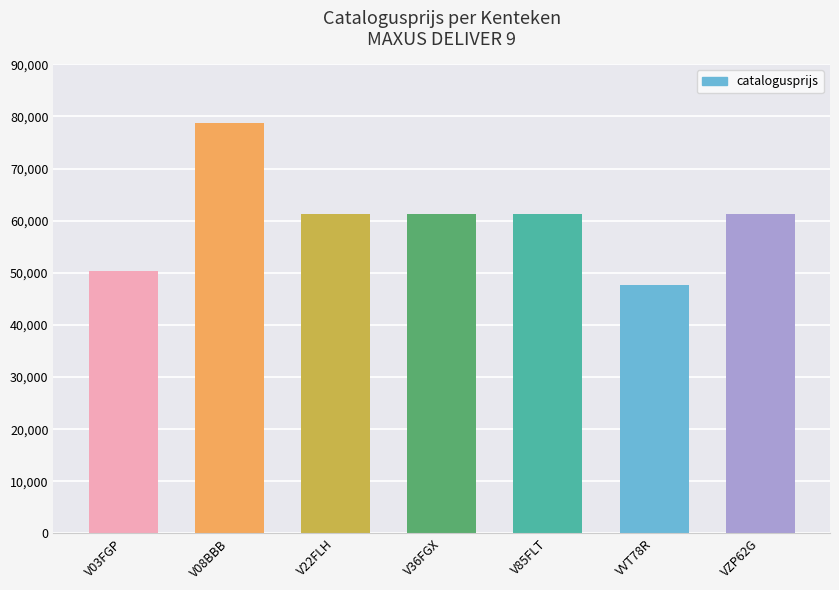

How many data points are less than 61355?

2